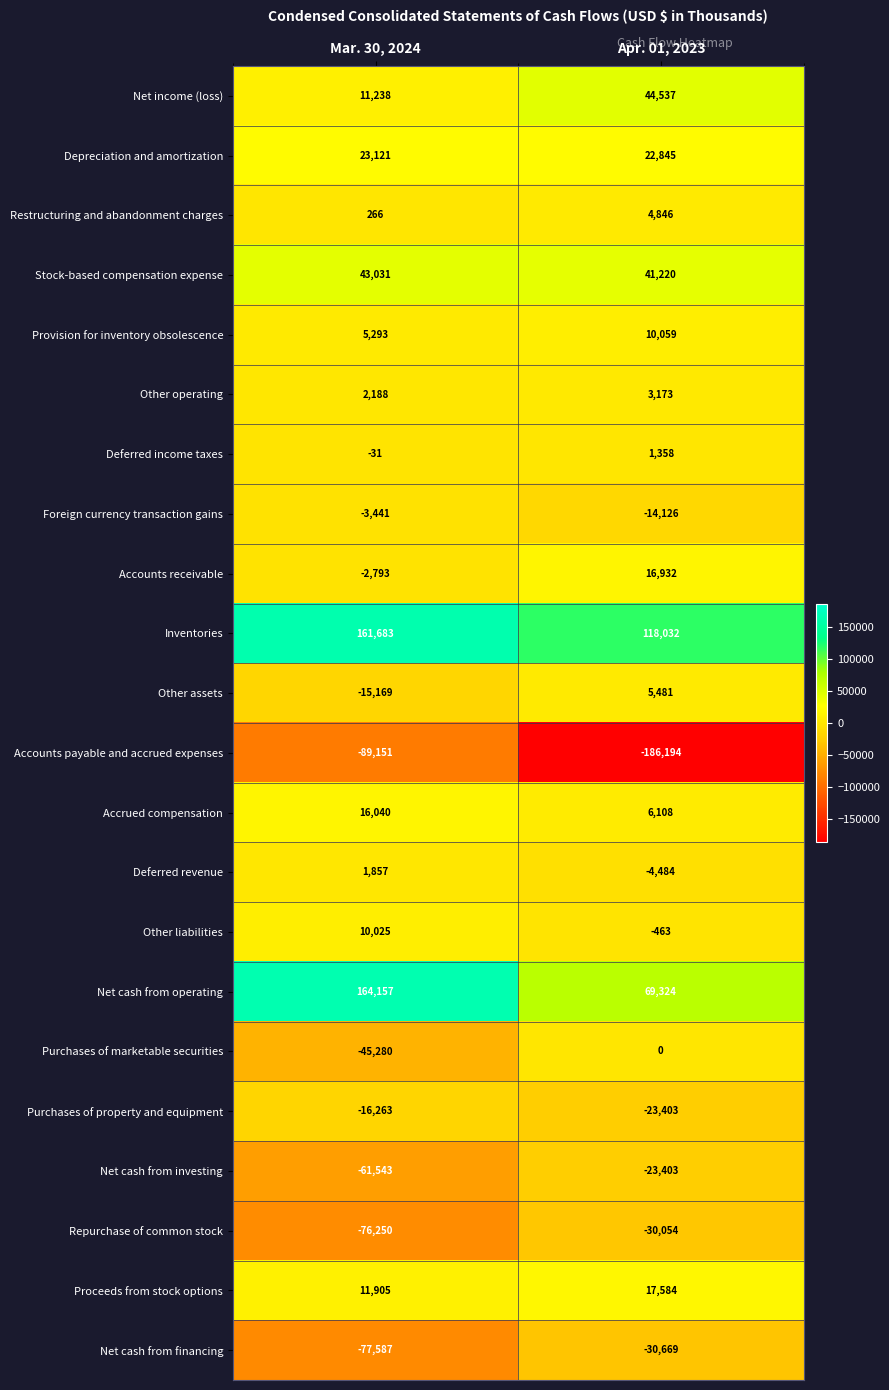

What is the difference between the highest and lowest values at Apr. 01, 2023?

304226